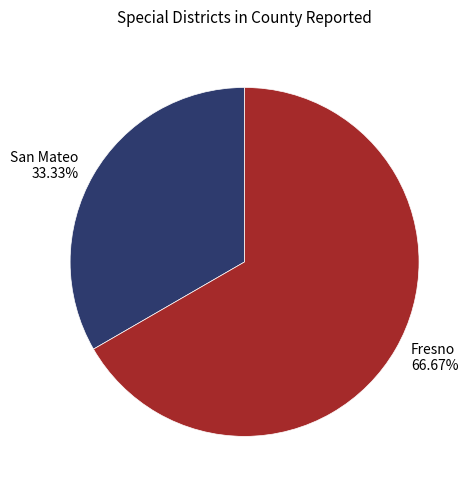

The San Mateo slice represents 33% of the pie. True or false?

True